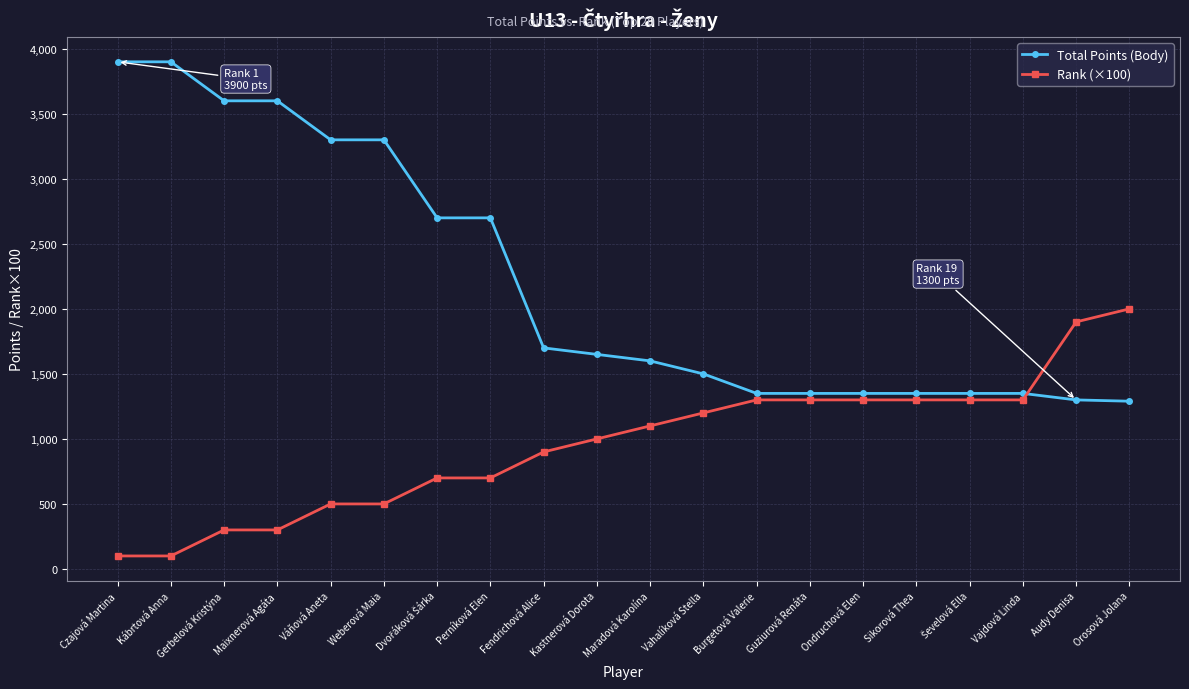

What is the sum of all Rank (×100) values?

19100